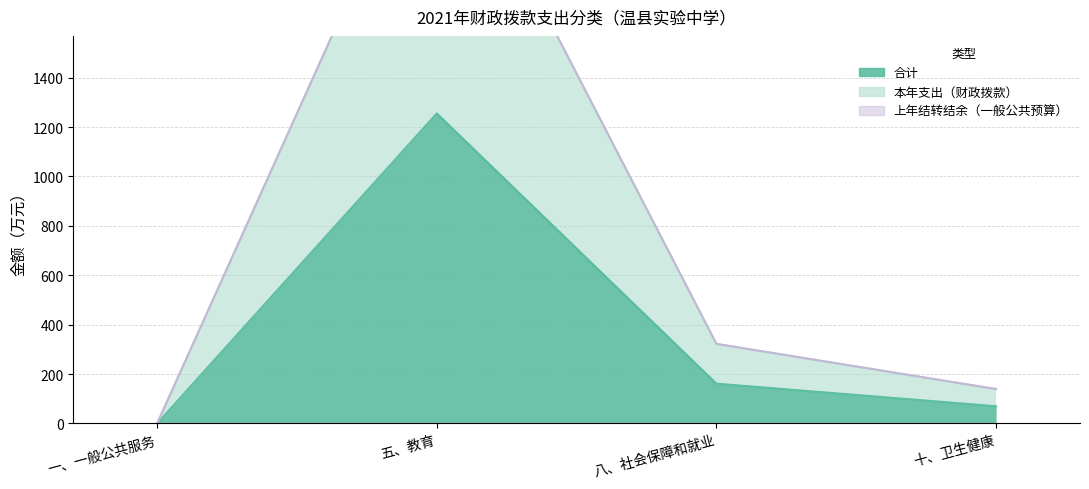

True or false: 本年支出（财政拨款） has more than 2 interior local peaks.

False